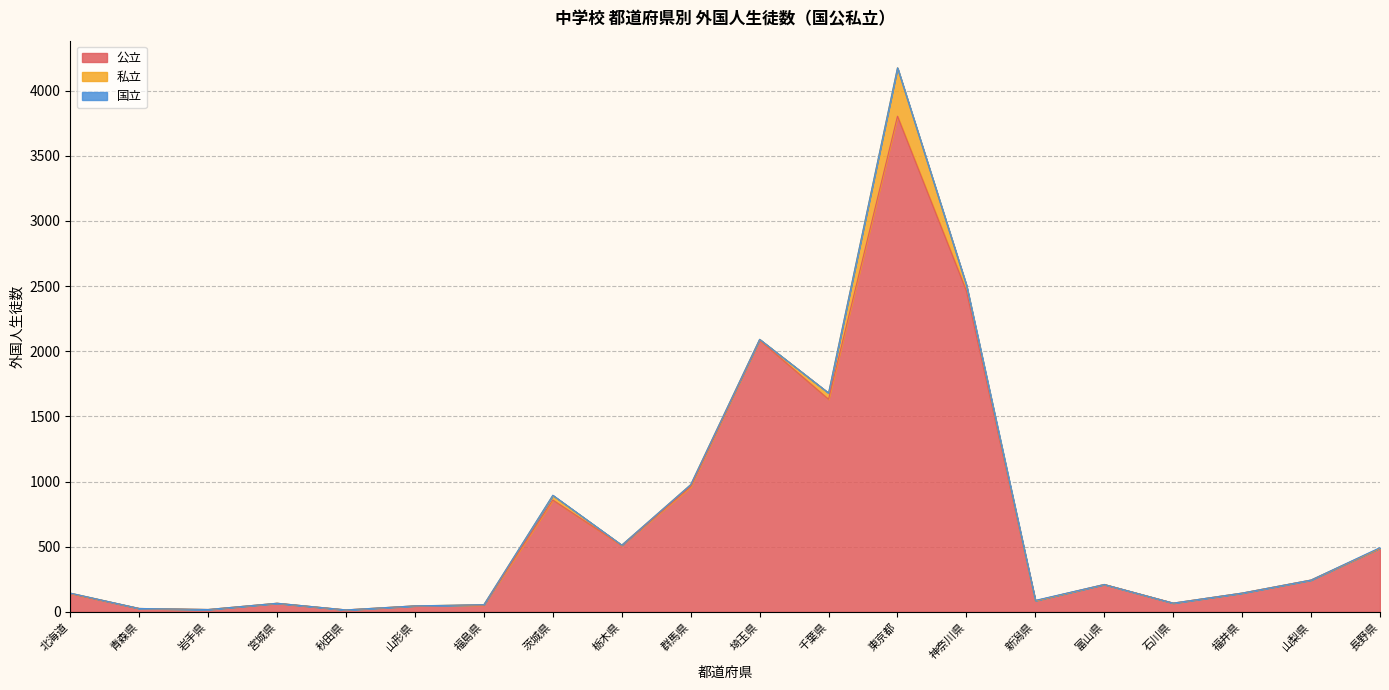

In 国立, how many points are higher than both neighbors (excluding endpoints)?

2